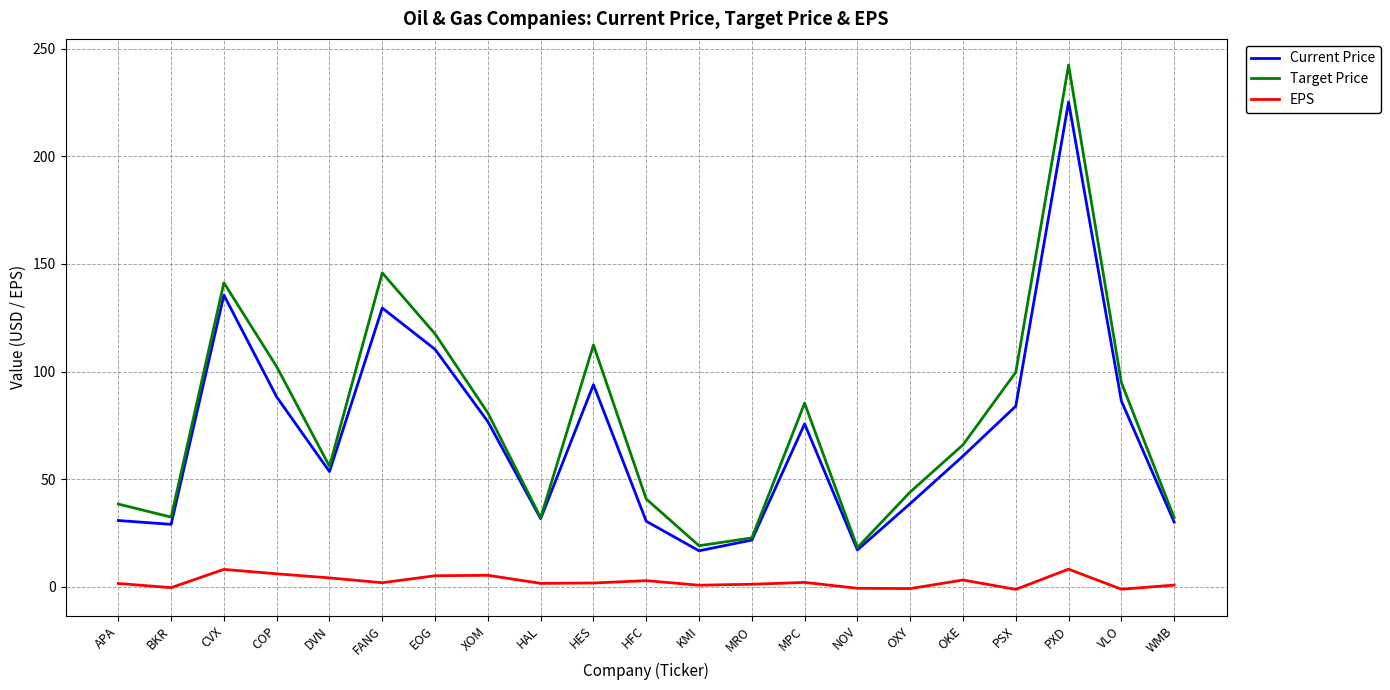

Which series has the largest total across all categories?

Target Price